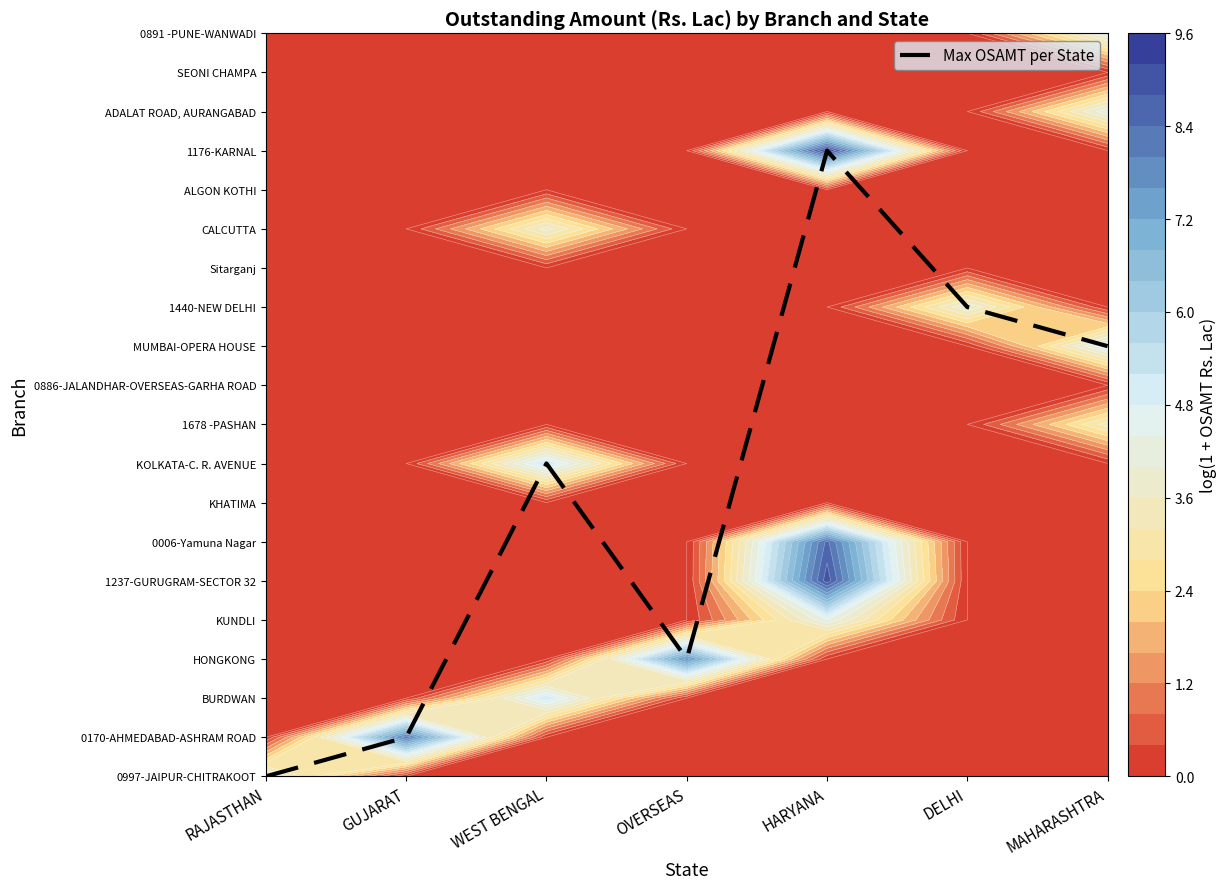

How many values exceed 8?

3